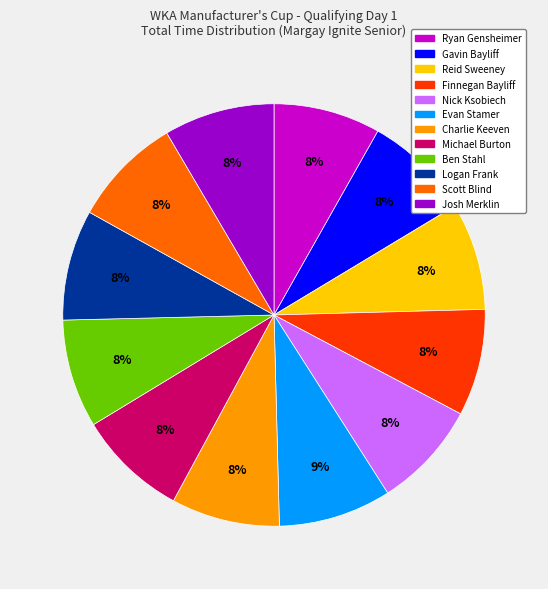

How many segments does this pie chart have?

12